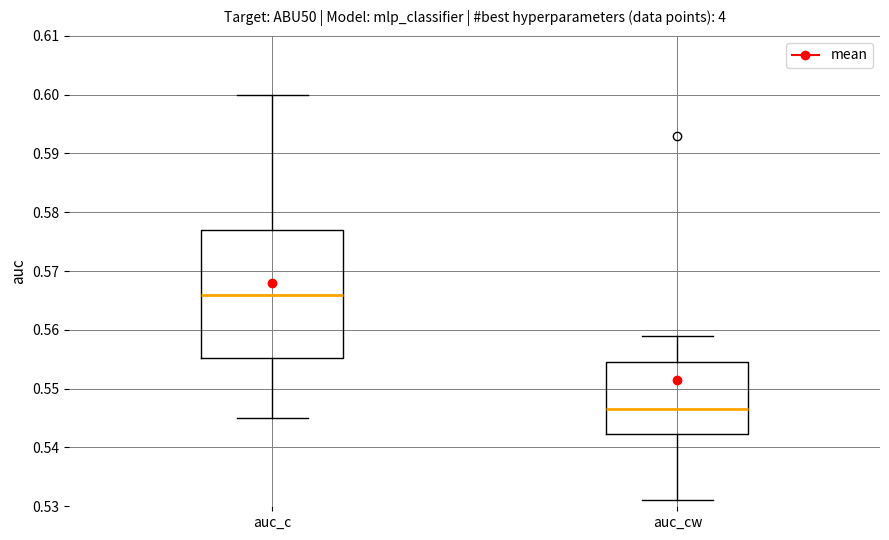

Reading left to right, read every box against the y-axis: the position of its median line, the range the box covers, and the ends of its whiskers. The values are not printed on the chart, so give them approximately, as read against the axis.

auc_c: median 0.566, box 0.555 to 0.577, whiskers 0.545 to 0.600
auc_cw: median 0.547, box 0.542 to 0.555, whiskers 0.531 to 0.559